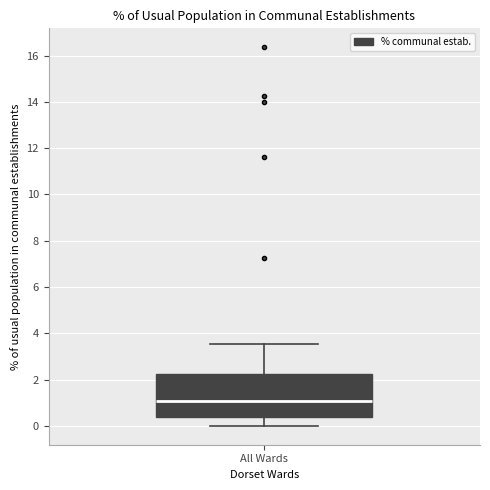

Where is the upper edge of the box for All Wards on the y-axis? The values are not printed on the chart, so give them approximately, as read against the axis.

2.2